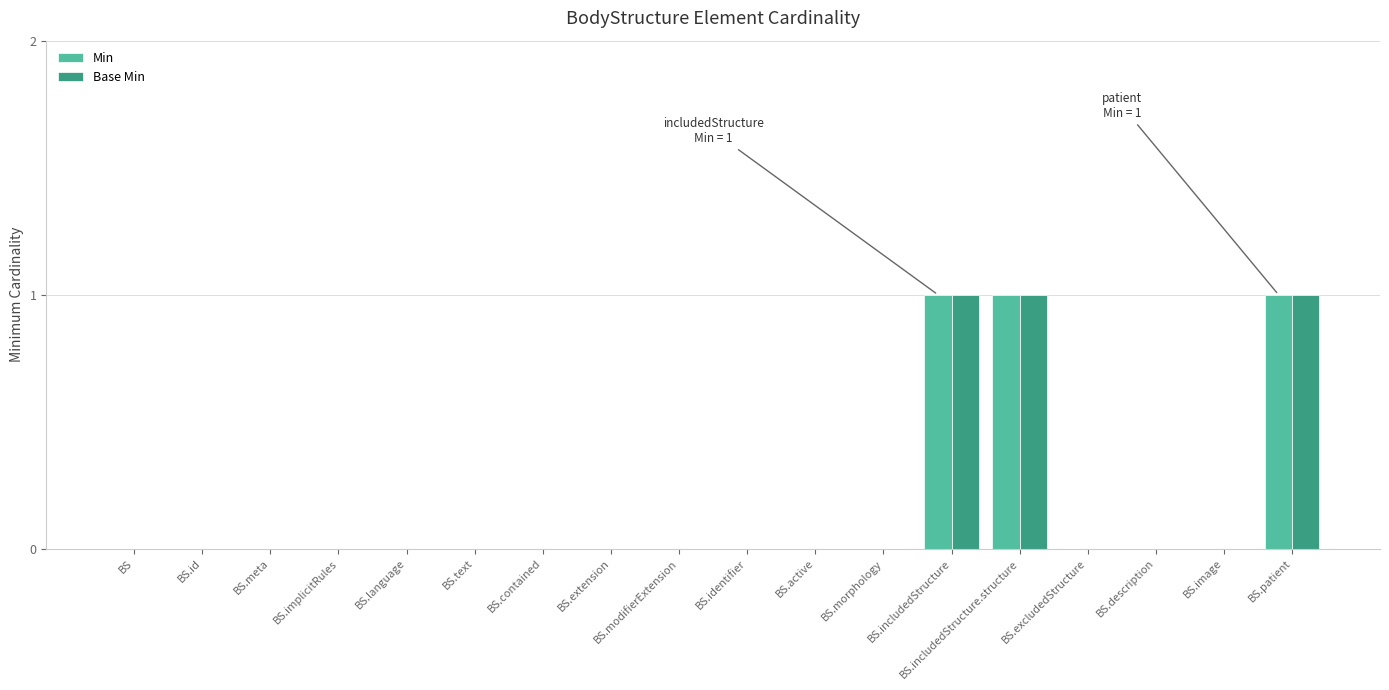

True or false: Base Min has a value of 1 at BS.meta.

False